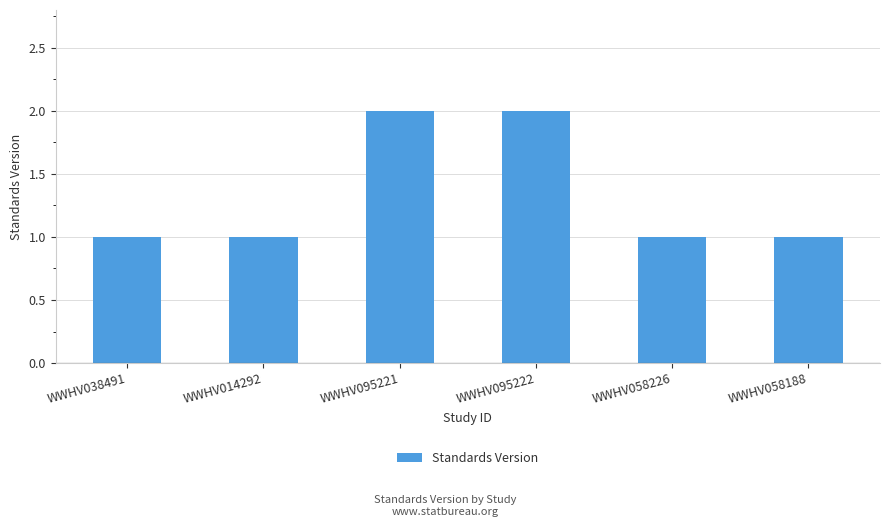

Reading left to right, list all the values displayed in this chart.

WWHV038491=1	WWHV014292=1	WWHV095221=2	WWHV095222=2	WWHV058226=1	WWHV058188=1